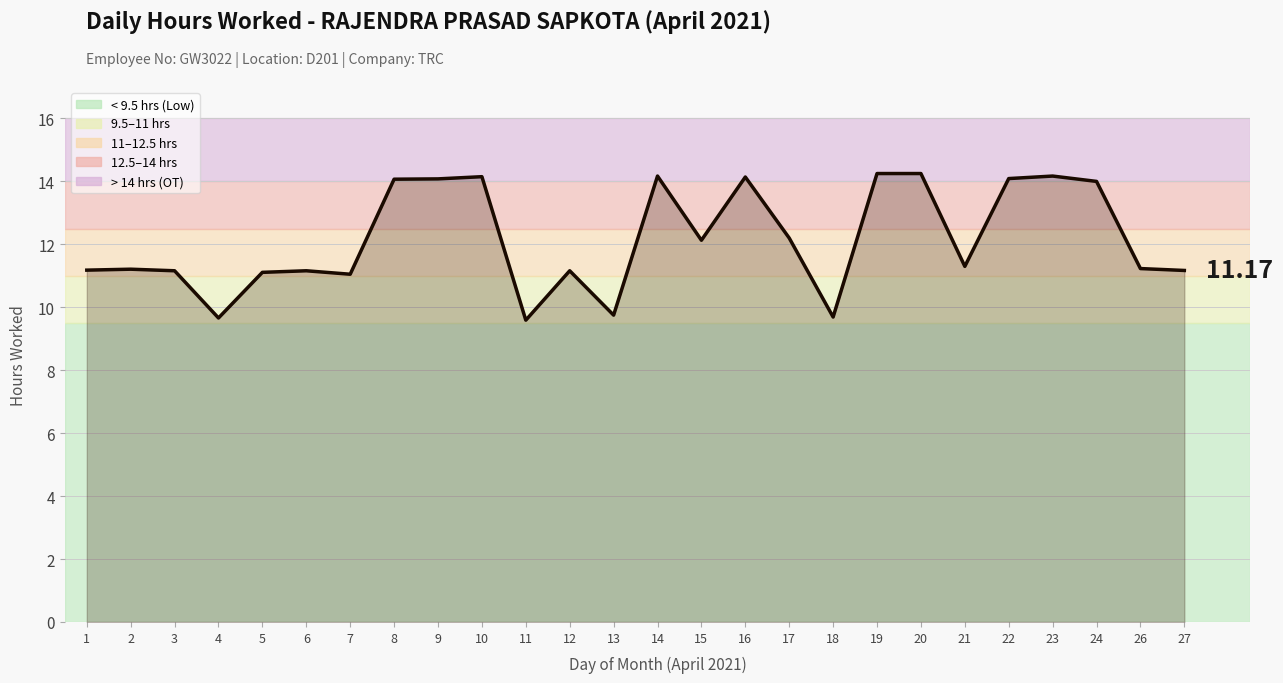

Approximately how many times larger is the value at 10 compared to 14?

1.0